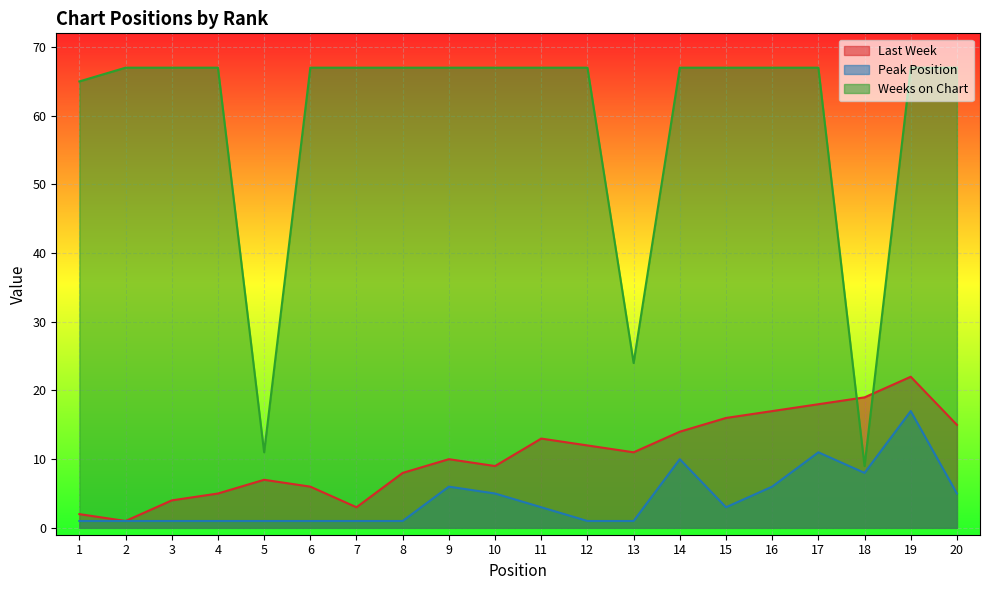

Is it true that Peak Position equals 2 at 6?

False